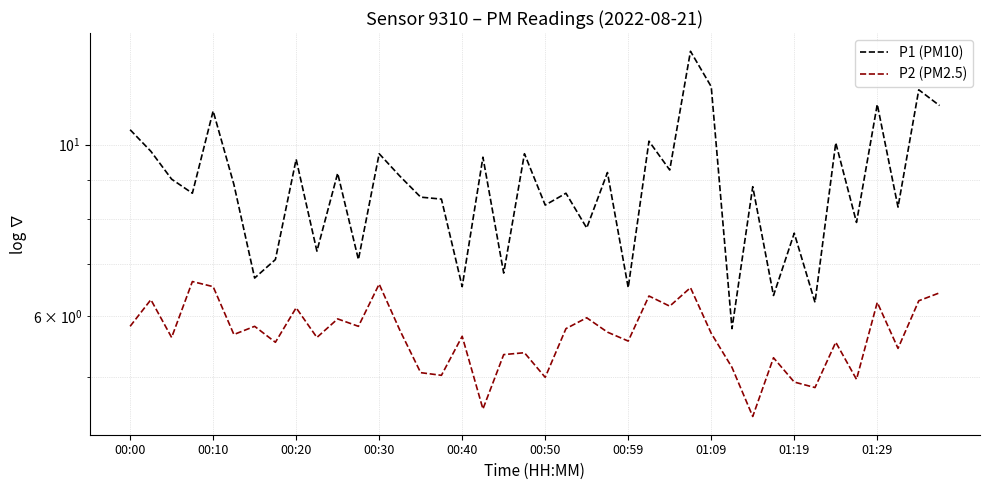

What is the difference between the P2 (PM2.5) values at 16 and 00:59?

0.2